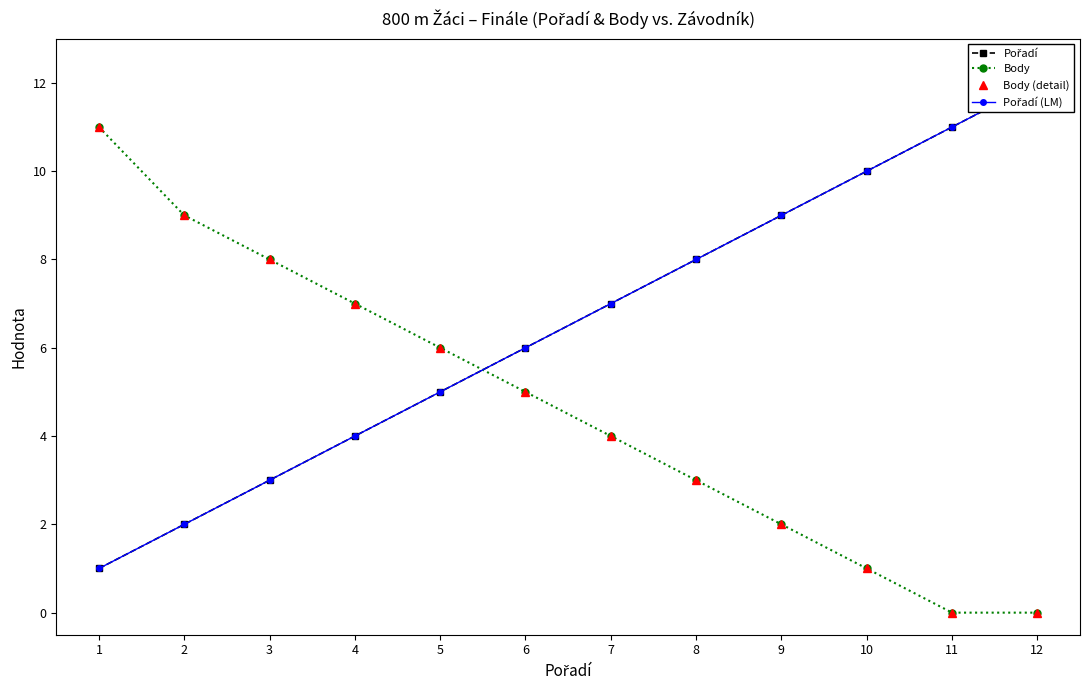

Reading right to left, transcribe all the data shown in this chart.

Pořadí: 12=12	11=11	10=10	9=9	8=8	7=7	6=6	5=5	4=4	3=3	2=2	1=1
Body: 12=0	11=0	10=1	9=2	8=3	7=4	6=5	5=6	4=7	3=8	2=9	1=11
Body (detail): 12=0	11=0	10=1	9=2	8=3	7=4	6=5	5=6	4=7	3=8	2=9	1=11
Pořadí (LM): 12=12	11=11	10=10	9=9	8=8	7=7	6=6	5=5	4=4	3=3	2=2	1=1